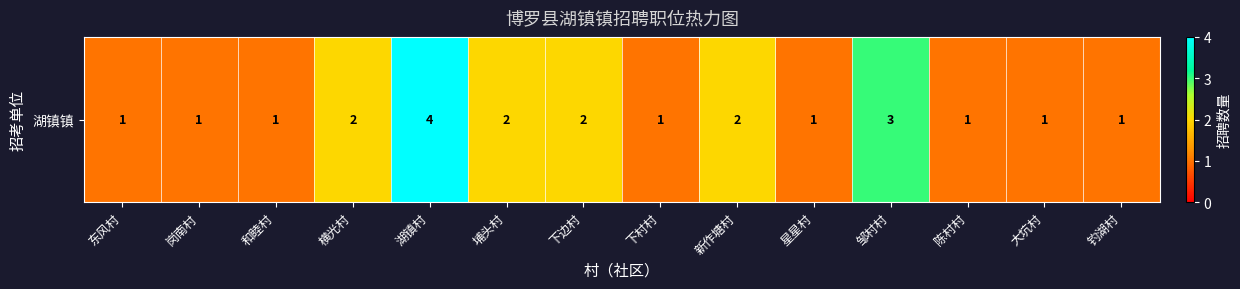

What is the minimum value shown in the chart?

1